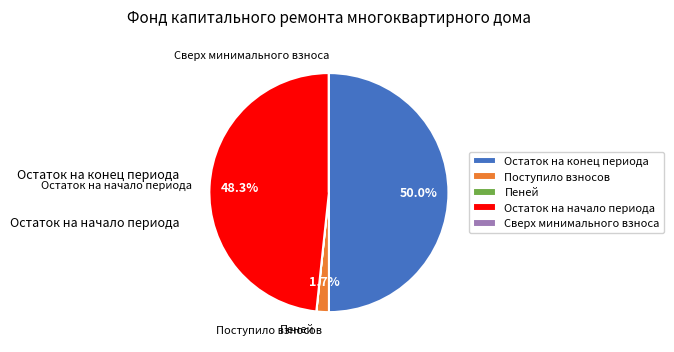

What is the total percentage of Поступило взносов and Остаток на конец периода?

51.7%